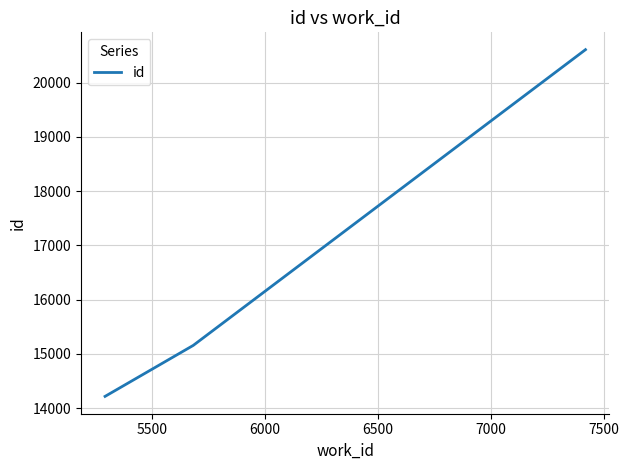

What is the maximum value shown in the chart?

20605